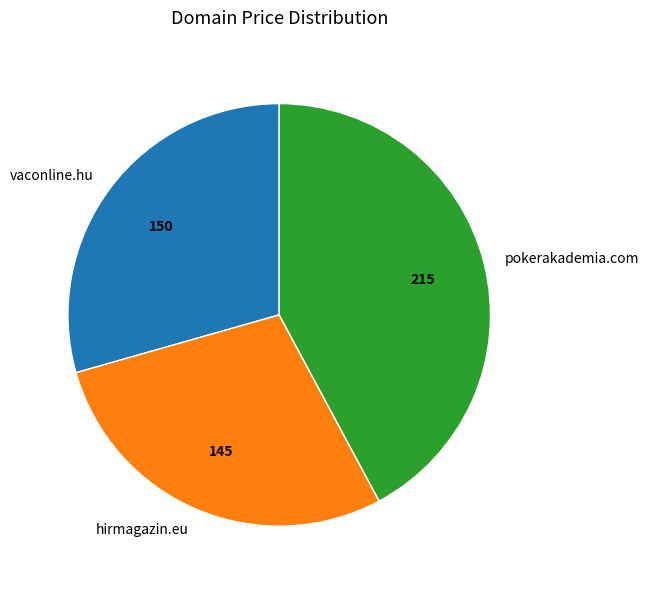

Approximately how many times larger is the value at hirmagazin.eu compared to vaconline.hu?

1.0